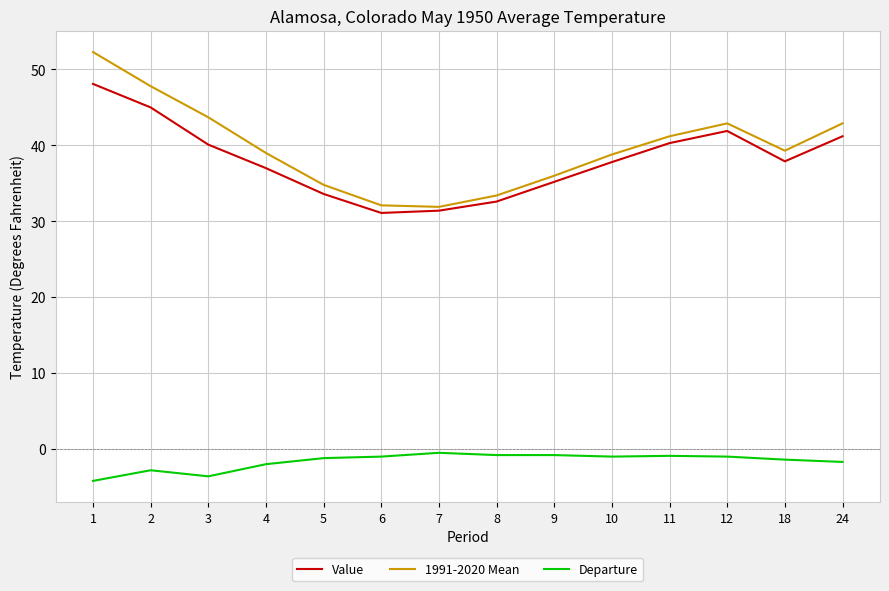

The value of Value at 10 is 16.0. True or false?

False